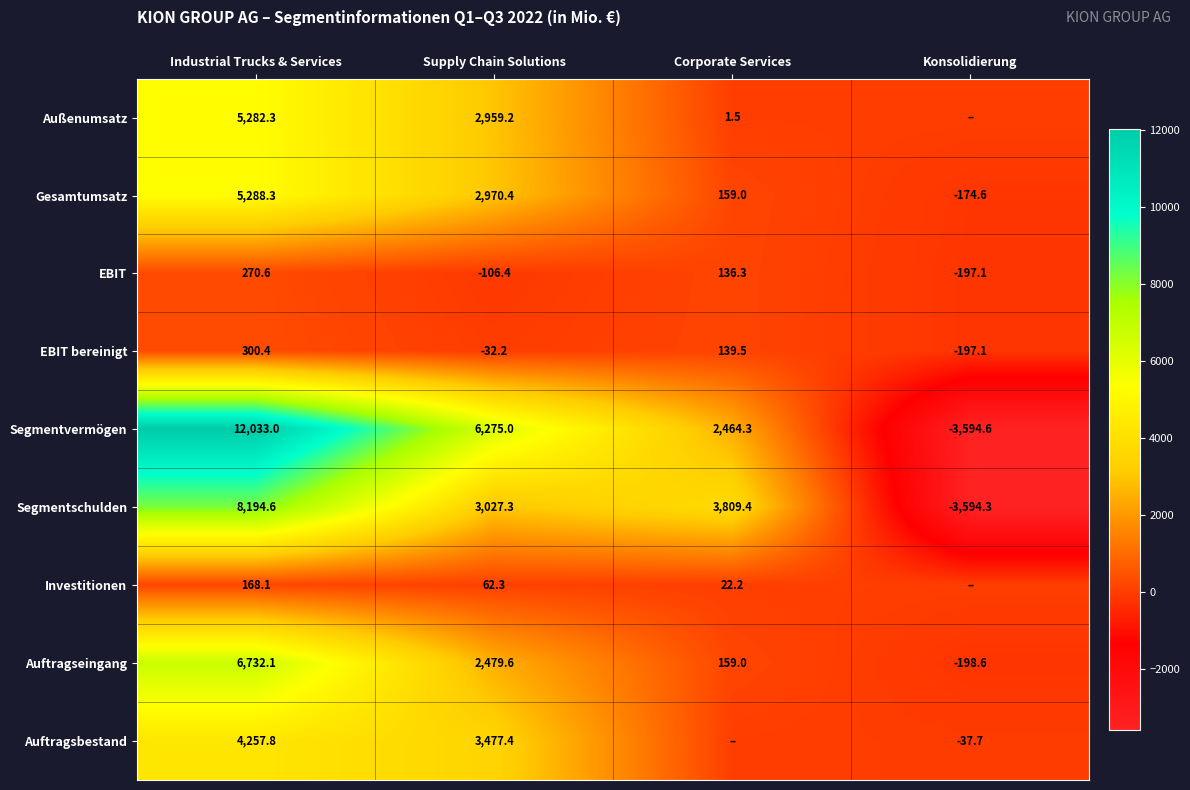

At which category is the sum across all series the highest?

Industrial Trucks & Services